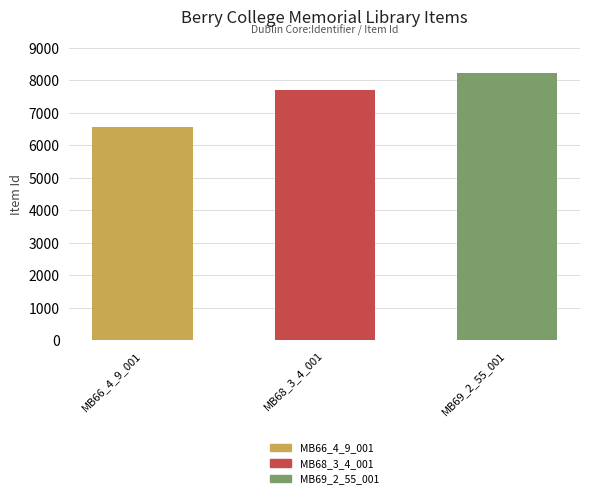

How many data points does each series have?

3